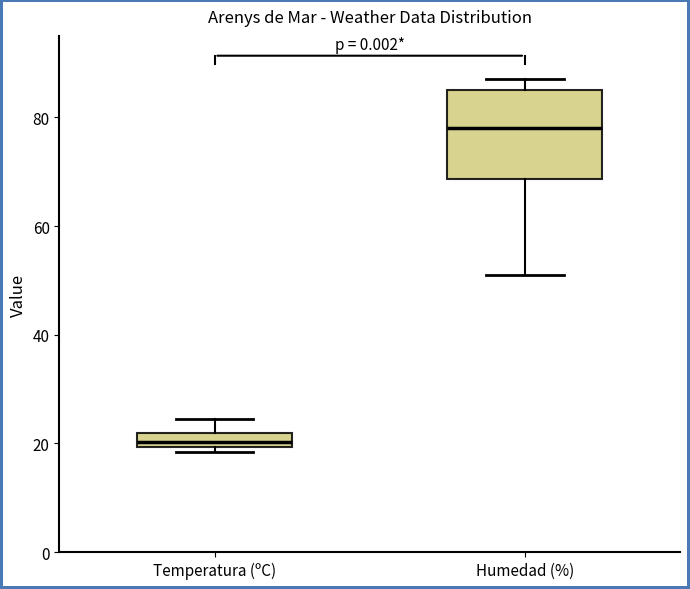

Where is the upper edge of the box for Humedad (%) on the y-axis? The values are not printed on the chart, so give them approximately, as read against the axis.

86